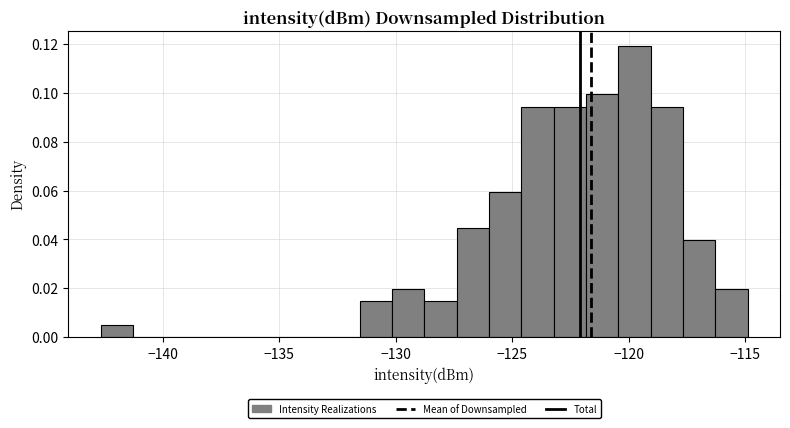

Around what value on the x-axis is the tallest bar? Give the approximate position of its centre, as read against the axis.

-119.5